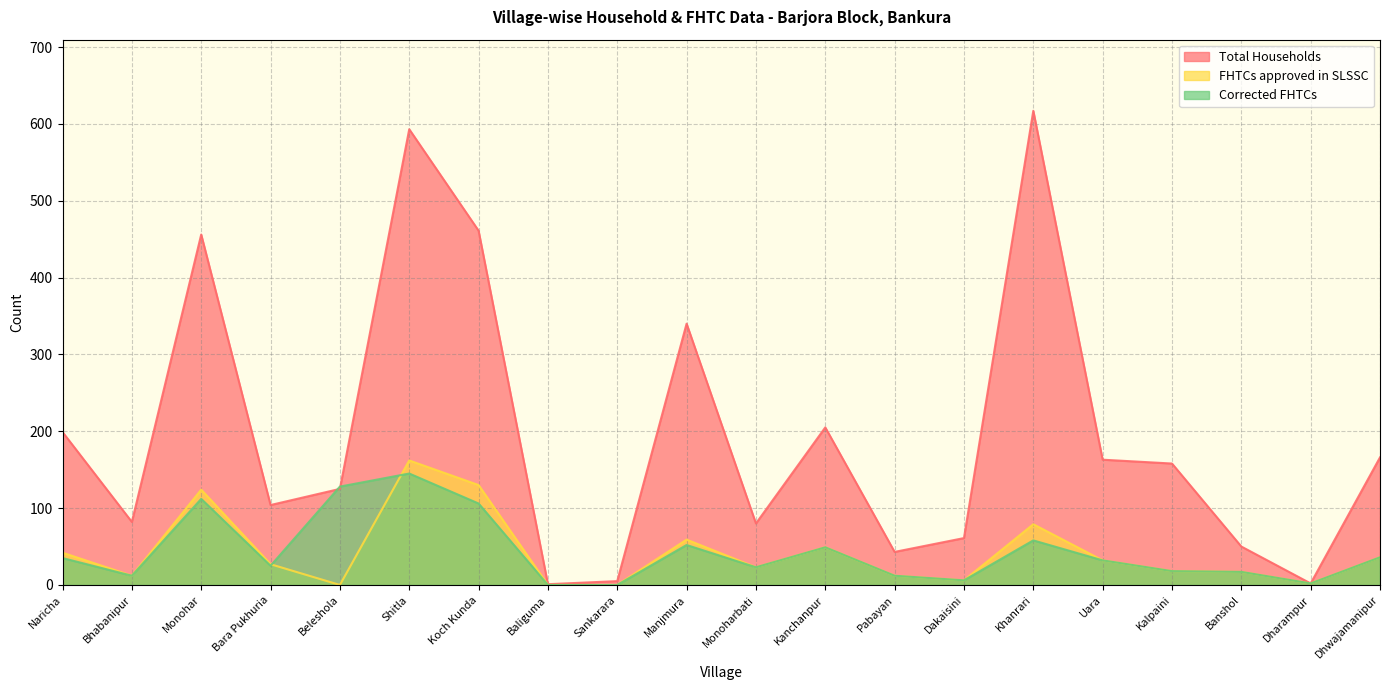

What is the value of the Total Households point at the 5th from the left?

125